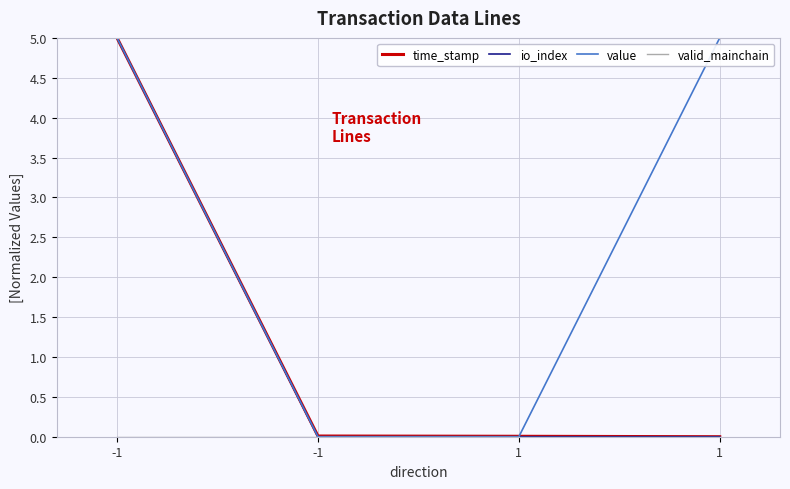

Does the chart have visible grid lines?

Yes